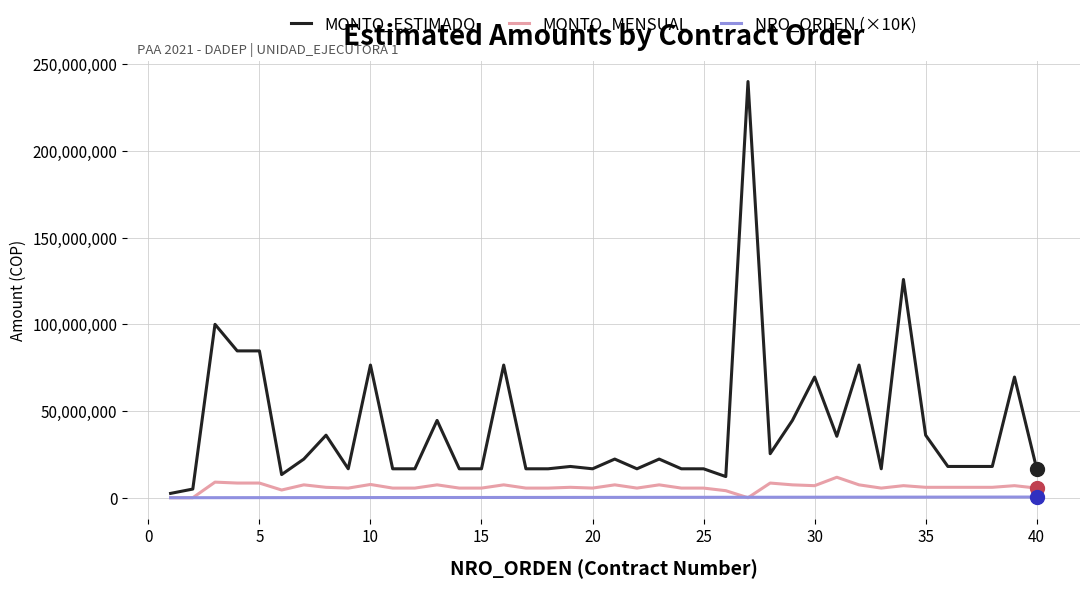

Which series has the widest spread of values?

MONTO_ESTIMADO